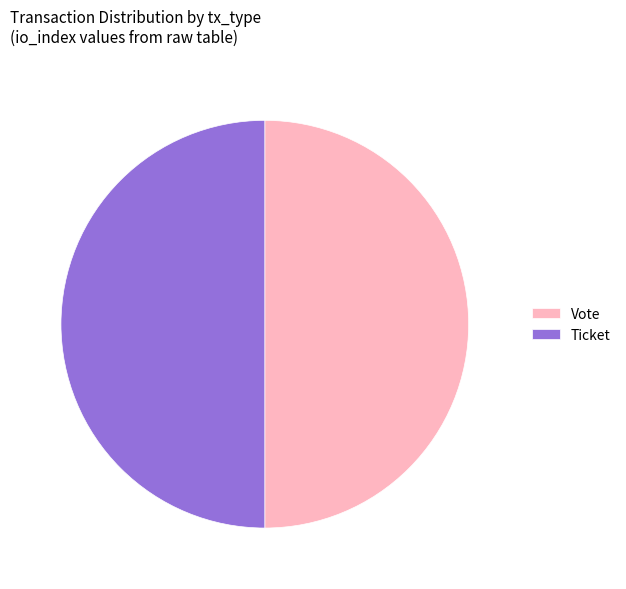

Is the sum of Vote and Ticket greater than half?

Yes